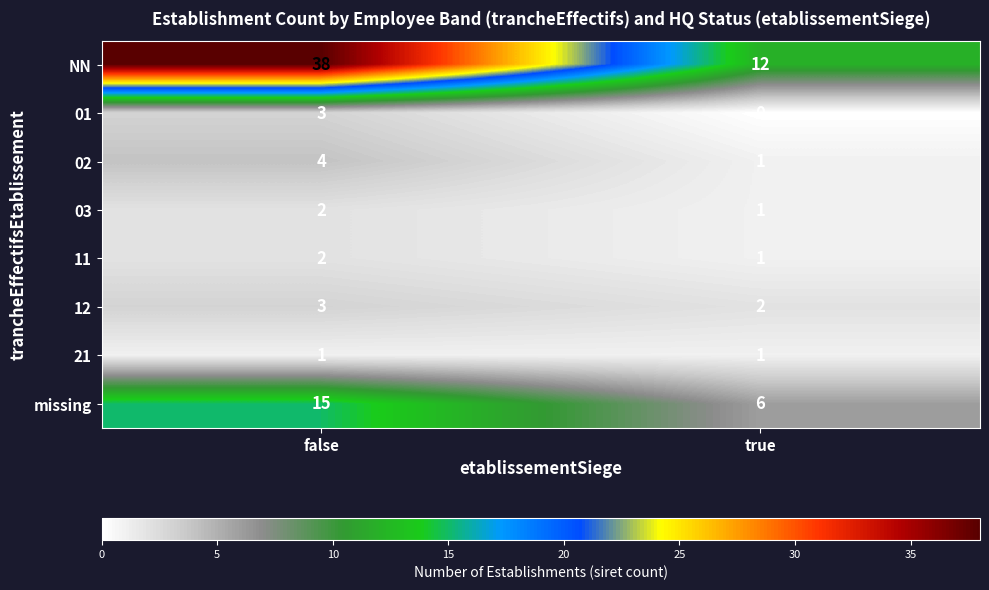

What is the sum of all 03 values?

3